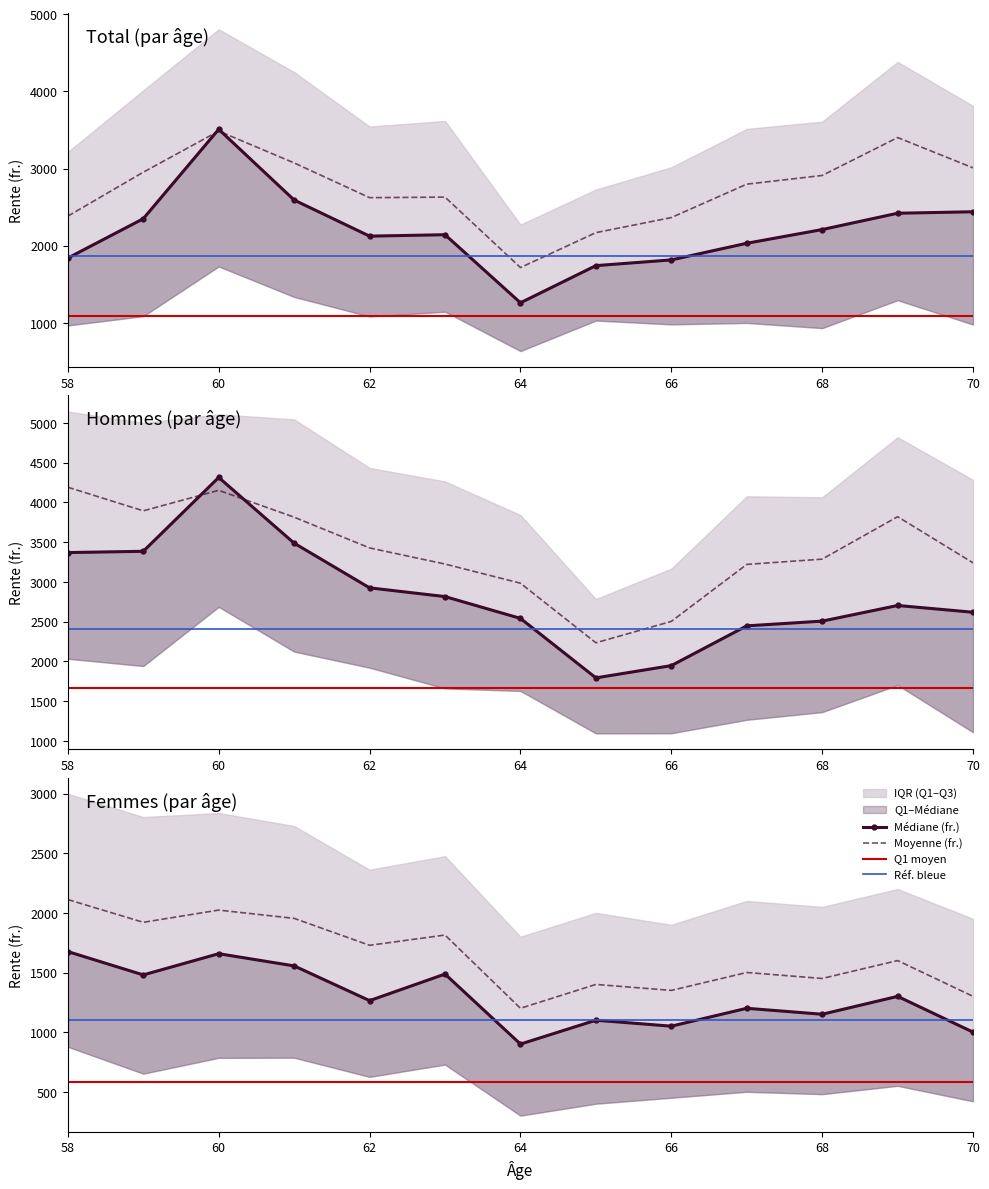

How many values in the Médiane (fr.) series are below 2142?

6